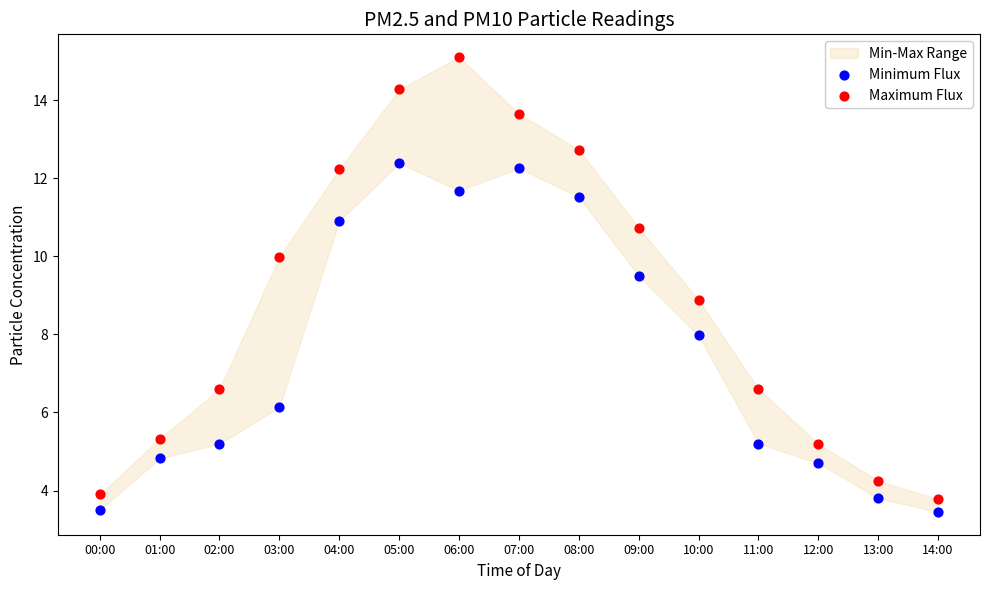

Which series reaches the maximum Y coordinate?

Maximum Flux